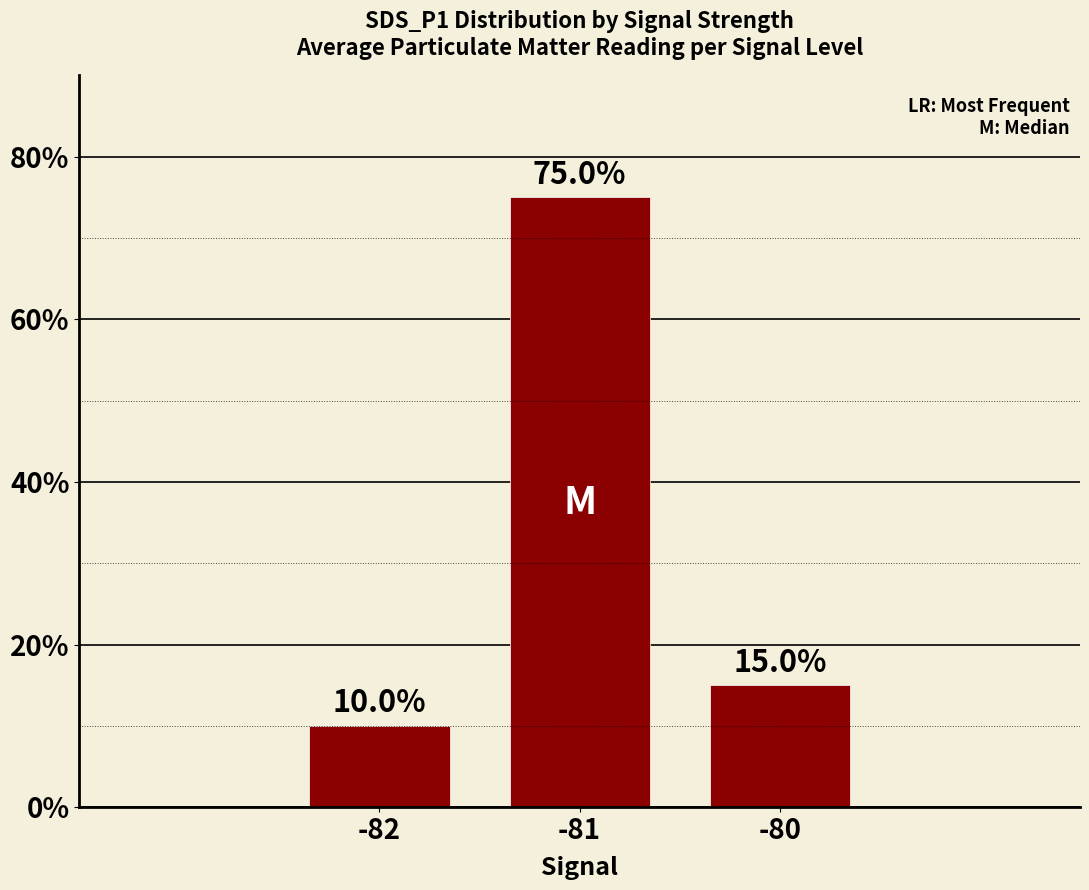

True or false: the data shows 100 at -81.

False